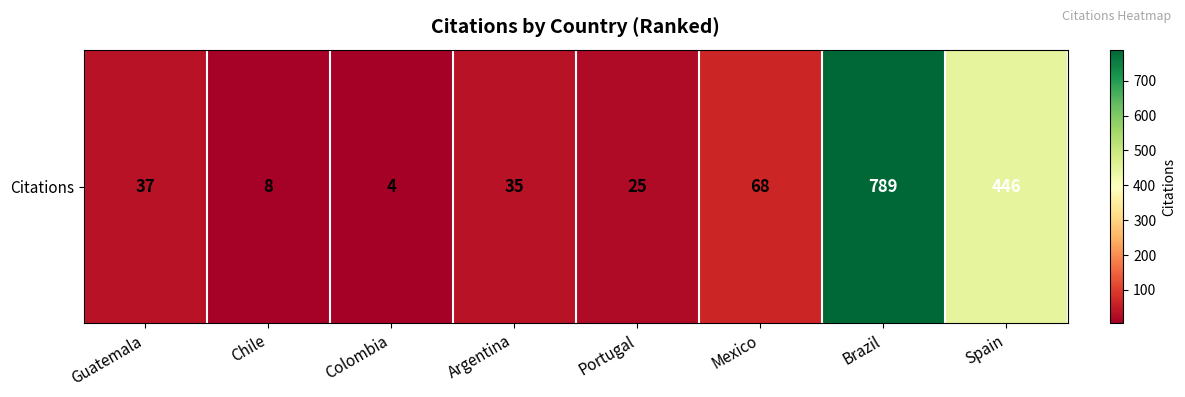

What is the difference between the values at Spain and Argentina?

411